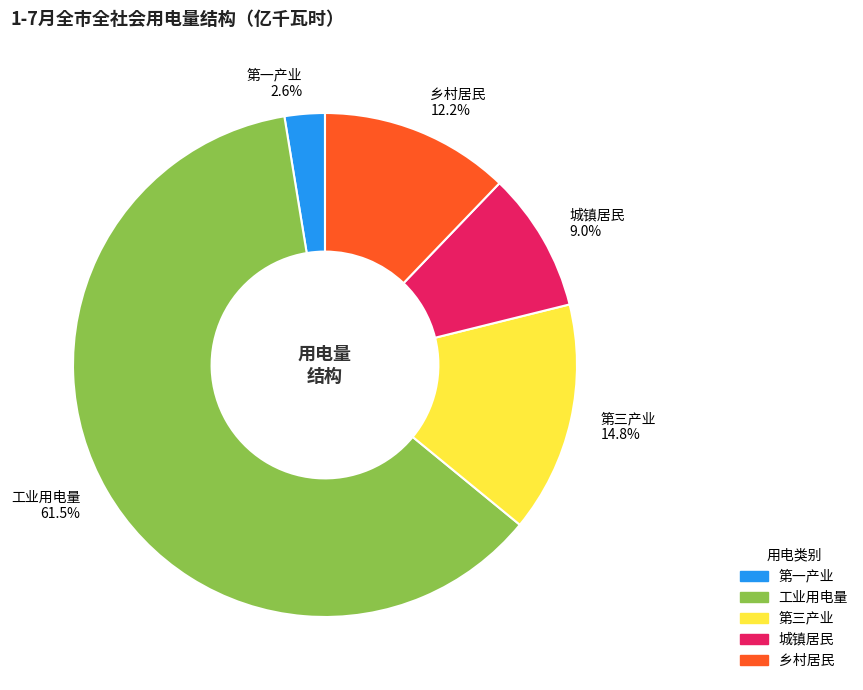

To the nearest percent, what is the combined percentage of 城镇居民 and 工业用电量?

70%